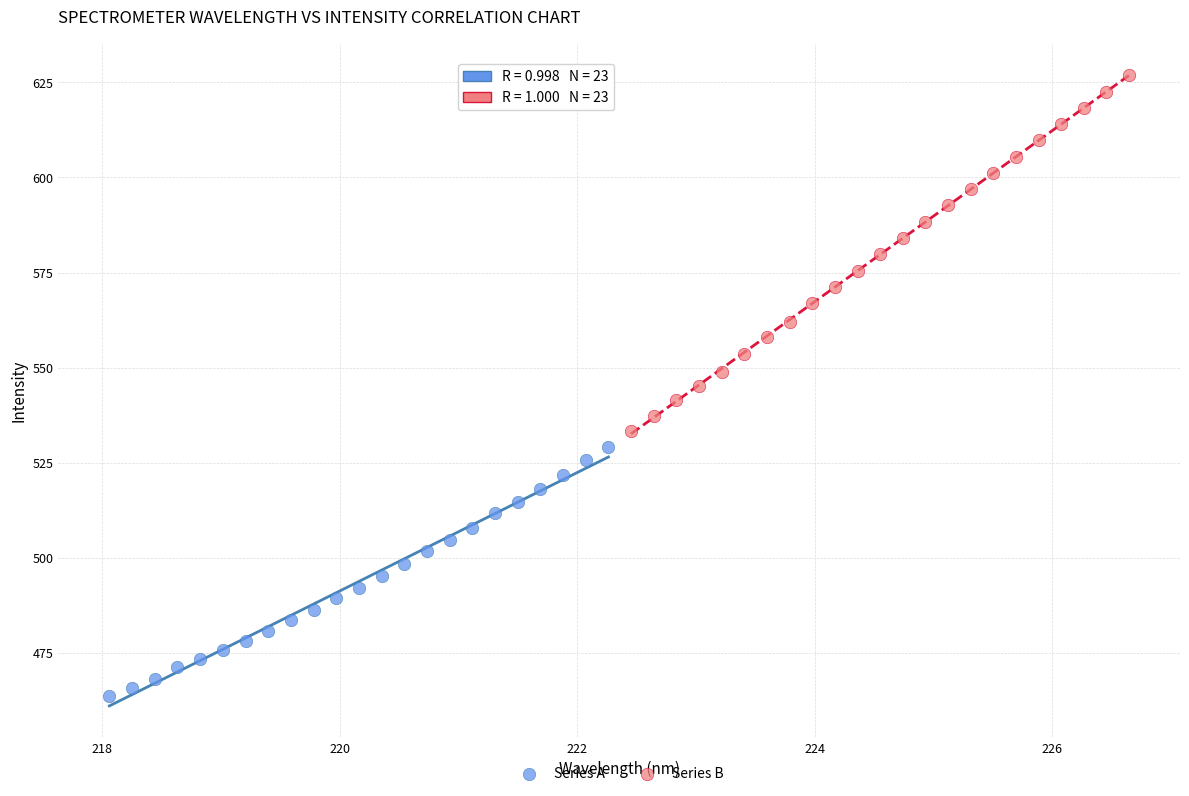

Which series reaches the minimum Y coordinate?

Series A